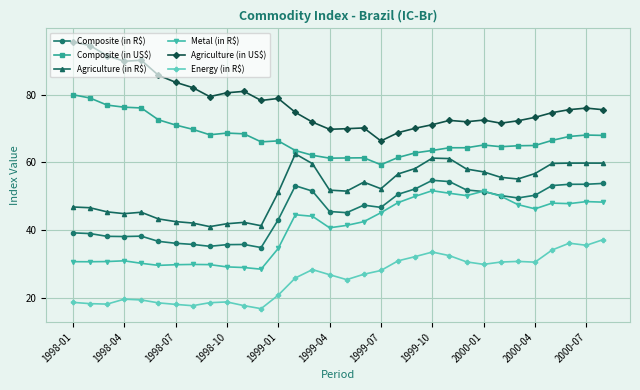

What are all the series names shown in the legend?

Composite (in R$), Composite (in US$), Agriculture (in R$), Metal (in R$), Agriculture (in US$), Energy (in R$)